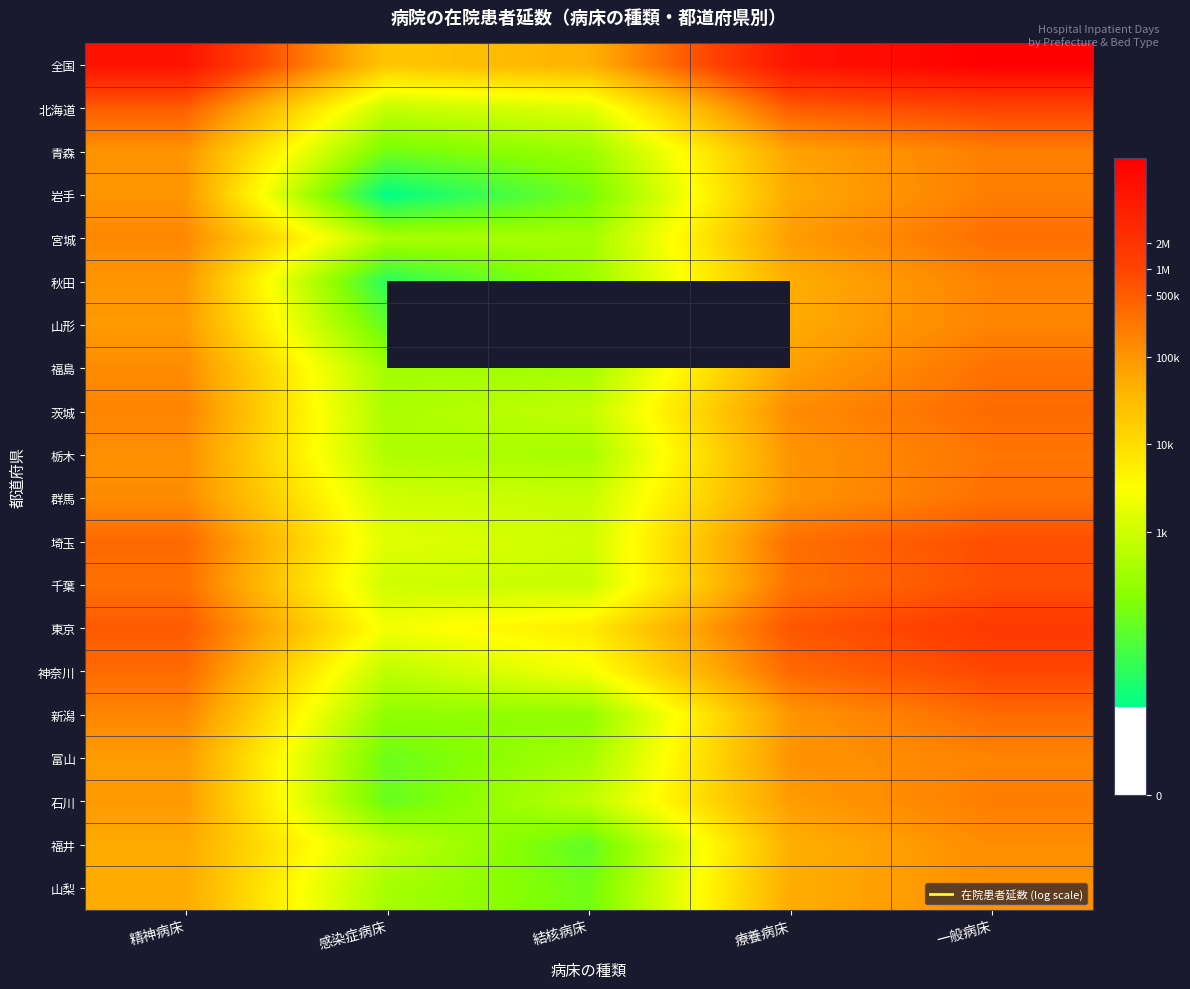

The 福島 series shows 14.8 at 療養病床. True or false?

False